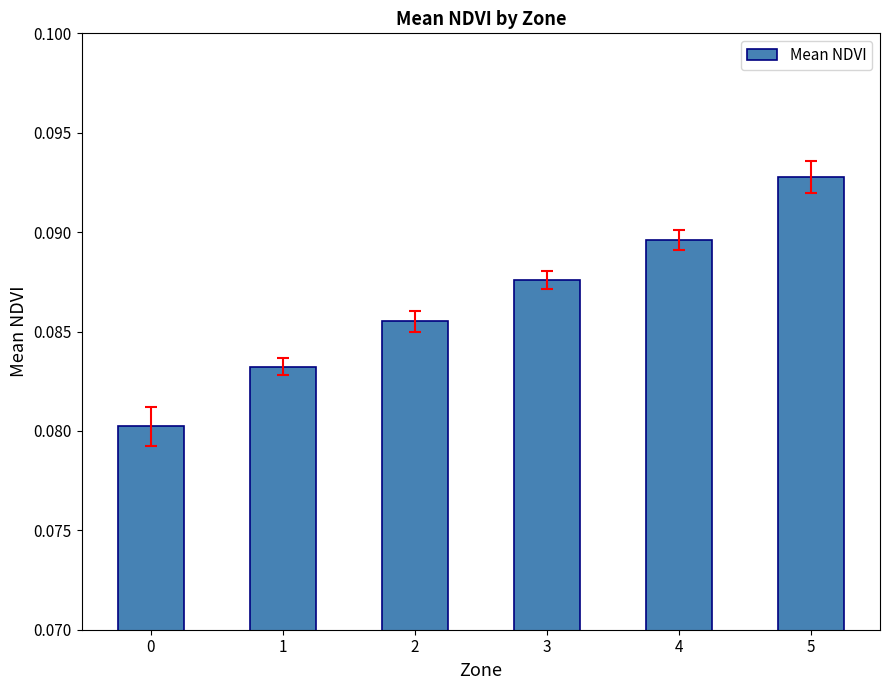

What is the sum of the values at 4 and 3?

0.2